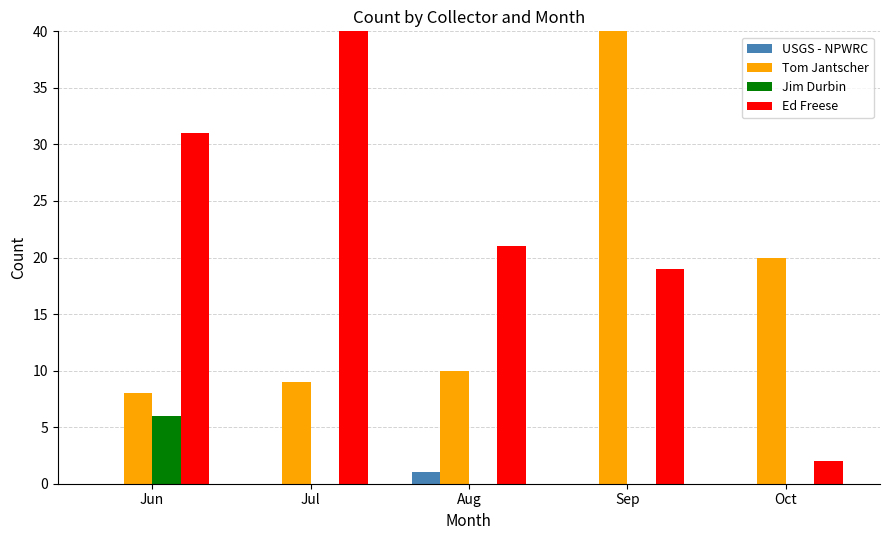

At which label does Ed Freese first exceed 21?

Jun